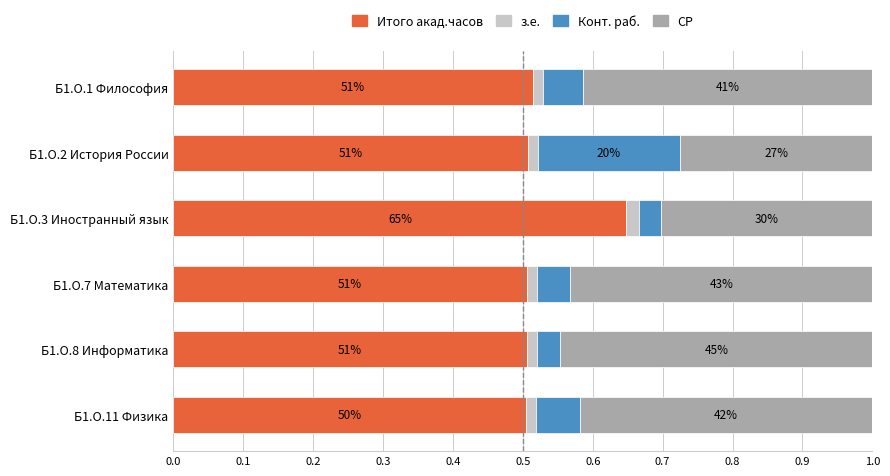

What is the value of the СР bar at the 3rd from the left?

0.3